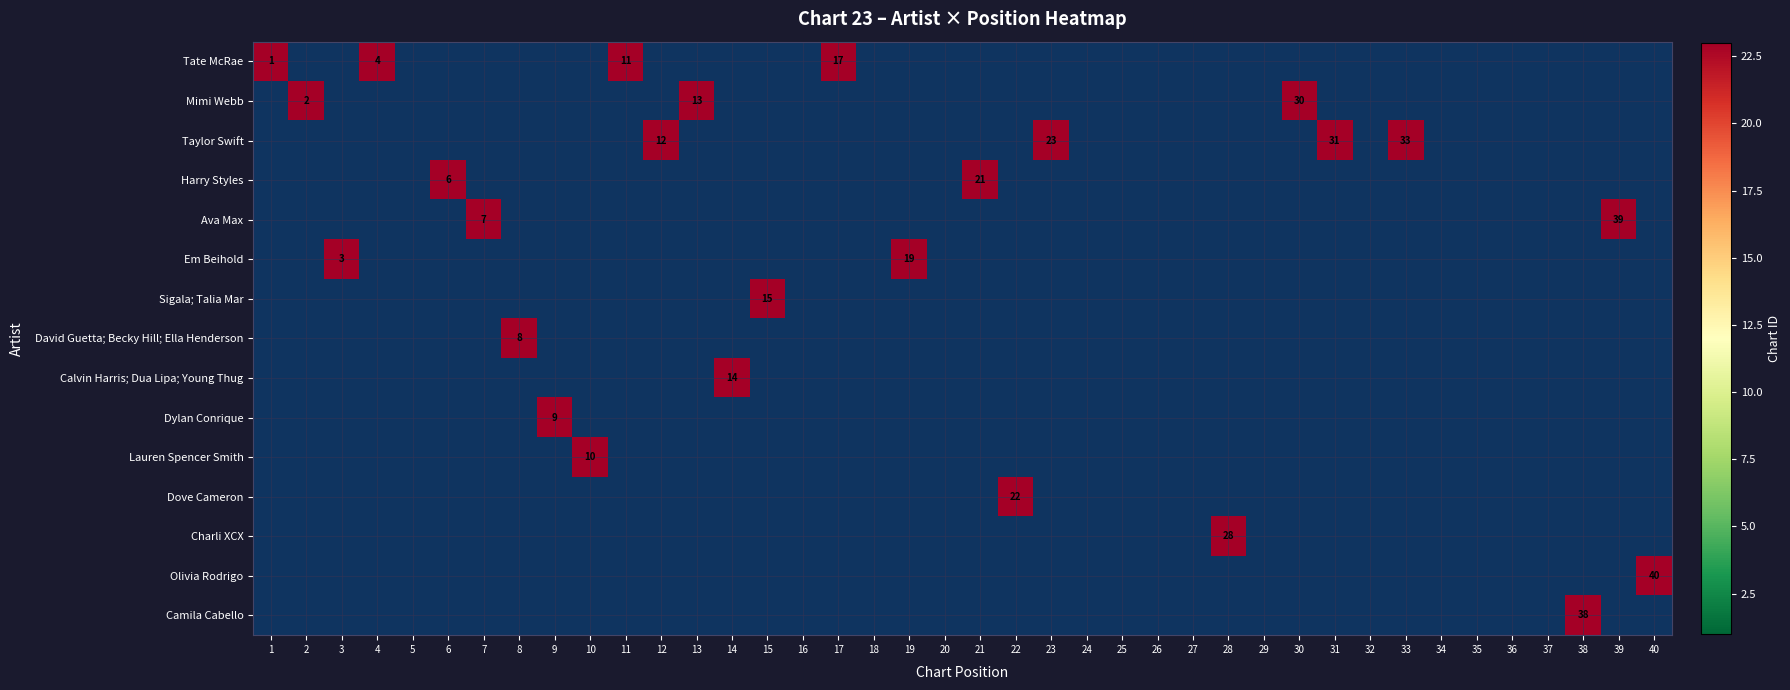

How many data points does each series have?

40